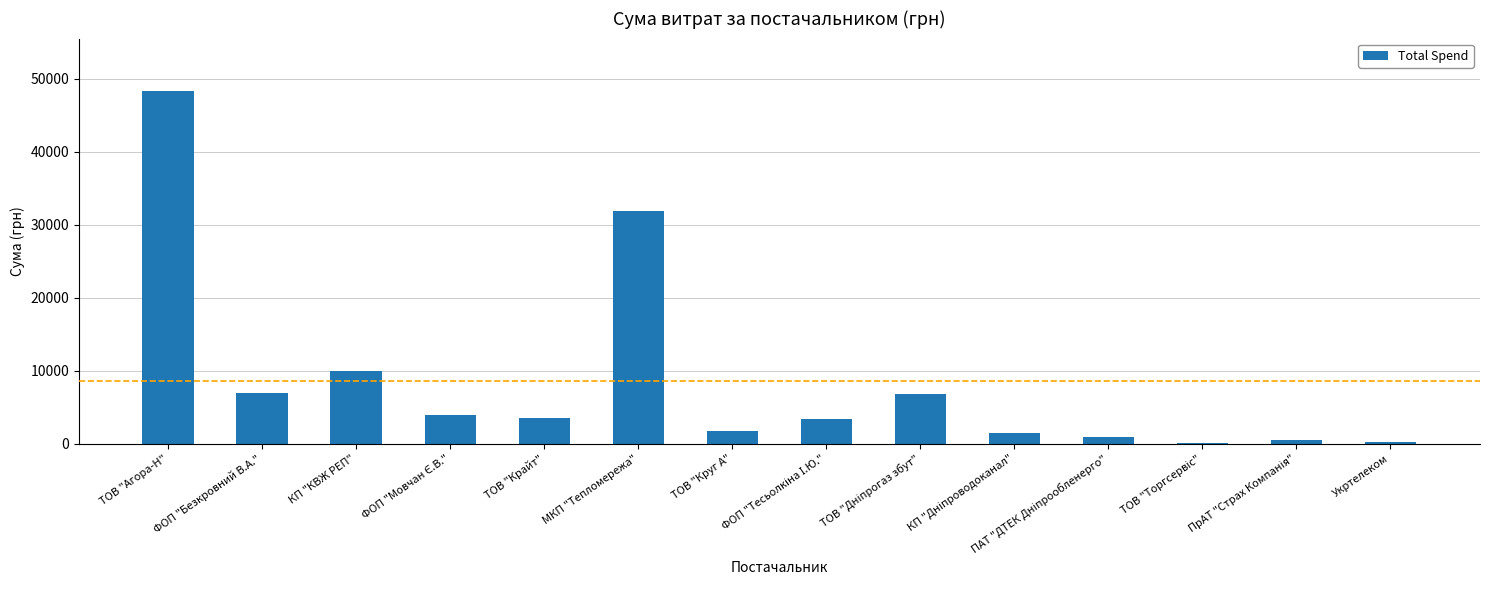

At which label does the data first exceed 3546?

ТОВ "Агора-Н"